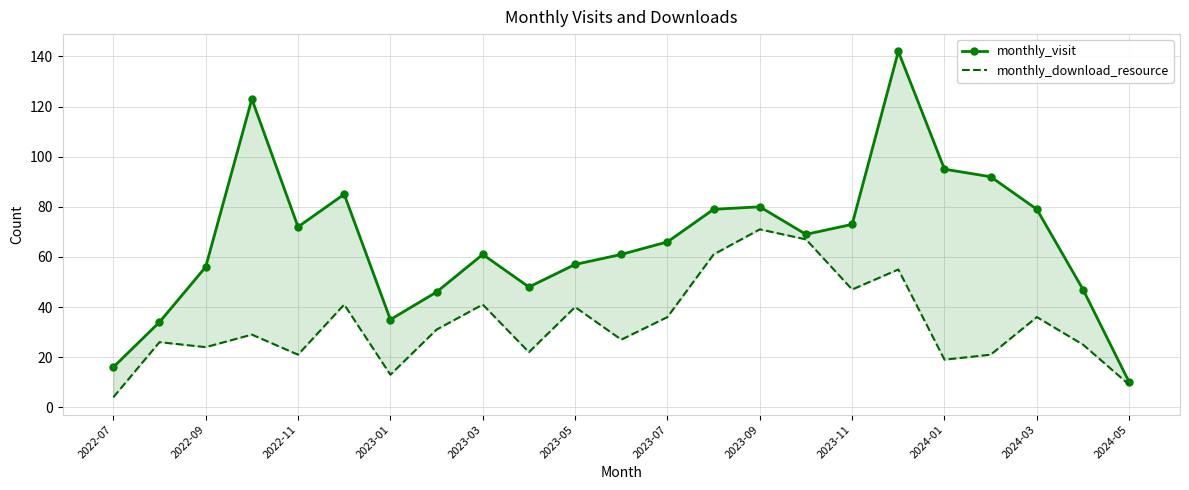

List the series in order of their peak value, lowest first.

monthly_download_resource, monthly_visit